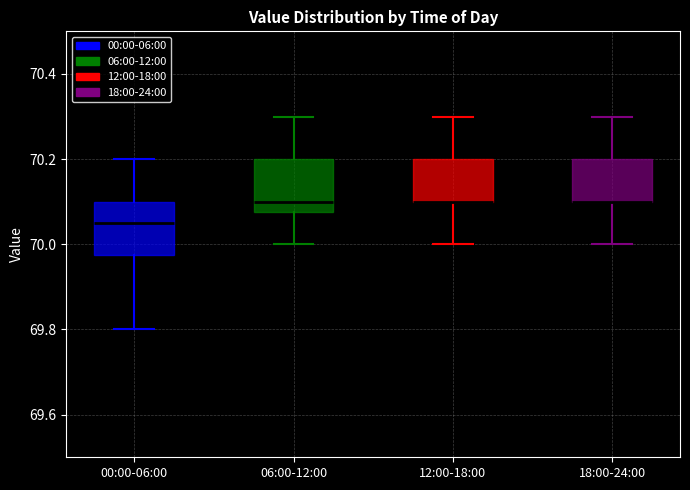

Where does the median line of the box for 00:00-06:00 sit on the y-axis? The values are not printed on the chart, so give them approximately, as read against the axis.

70.06